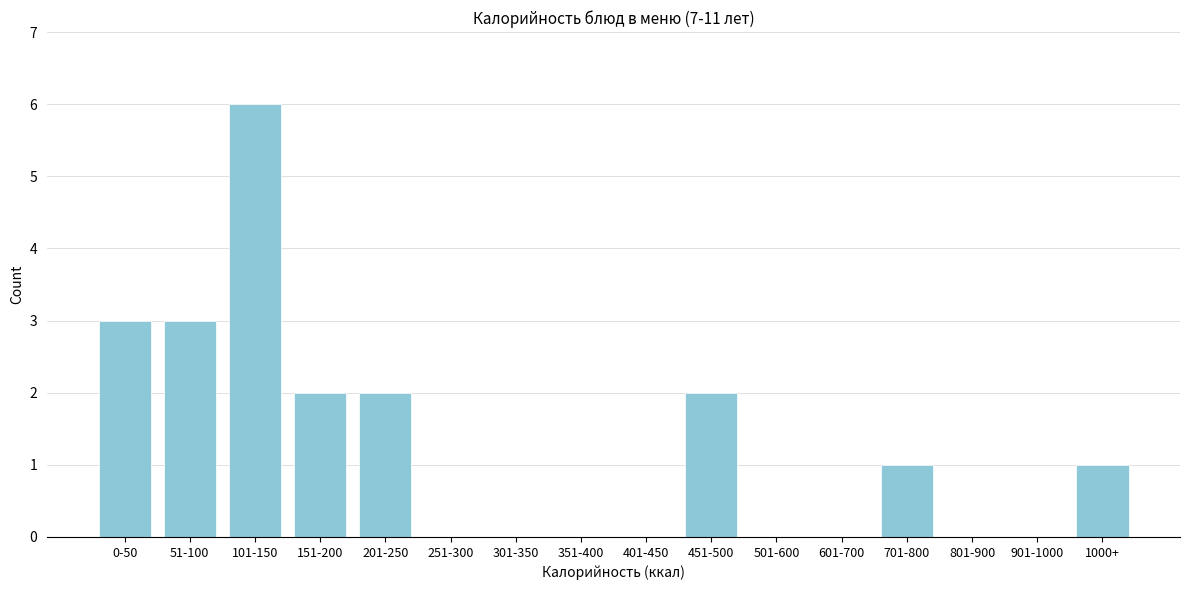

Reading left to right, extract all data points from this chart.

0-50=3	51-100=3	101-150=6	151-200=2	201-250=2	251-300=0	301-350=0	351-400=0	401-450=0	451-500=2	501-600=0	601-700=0	701-800=1	801-900=0	901-1000=0	1000+=1